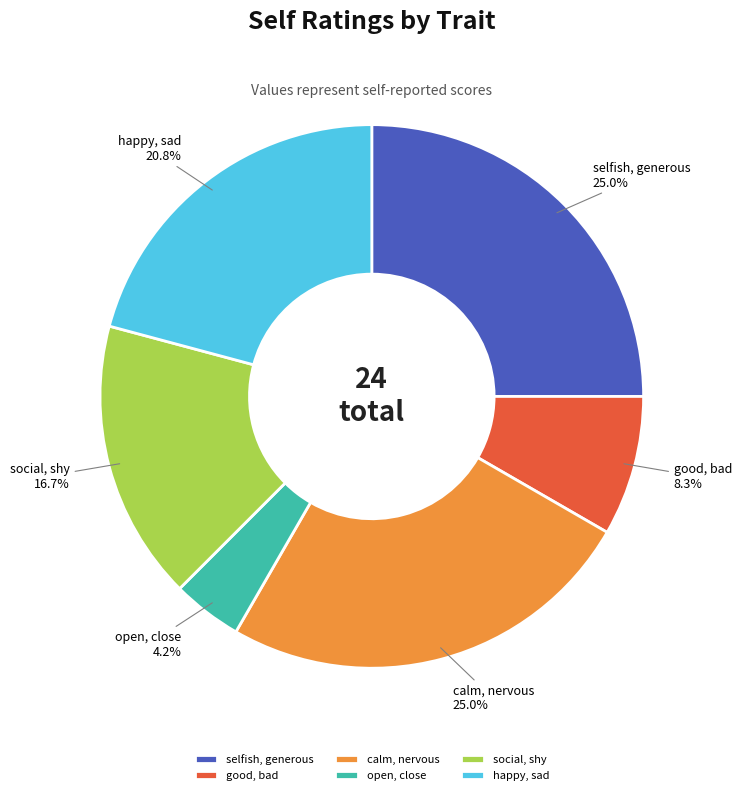

Is it true that good, bad is 8% of the pie?

True